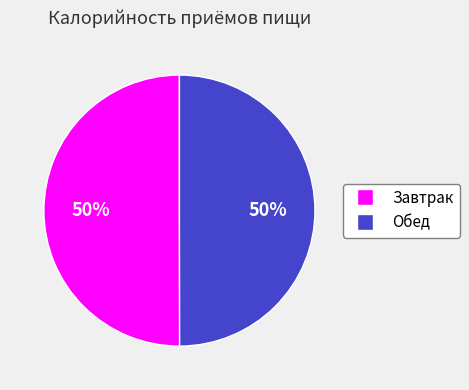

Is the sum of Обед and Завтрак greater than half?

Yes